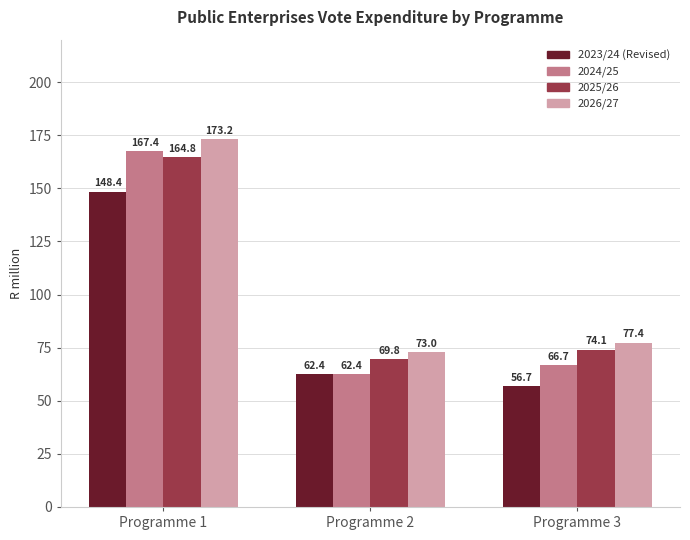

Reading right to left, transcribe all the data shown in this chart.

2023/24 (Revised): Programme 3=56.7	Programme 2=62.4	Programme 1=148.4
2024/25: Programme 3=66.7	Programme 2=62.4	Programme 1=167.4
2025/26: Programme 3=74.1	Programme 2=69.8	Programme 1=164.8
2026/27: Programme 3=77.4	Programme 2=73.0	Programme 1=173.2